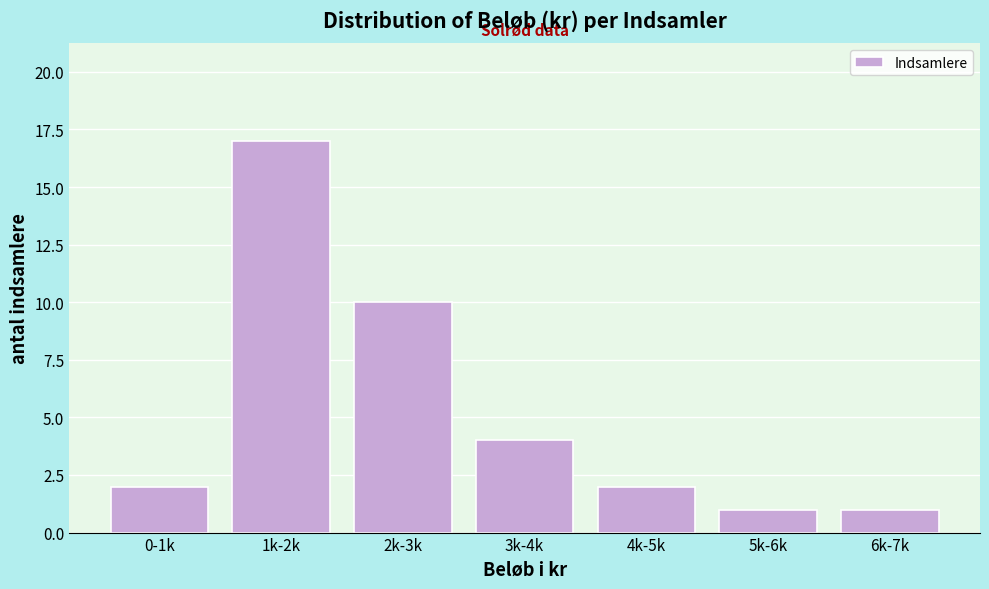

Reading left to right, what are all the values shown in this chart?

0-1k=2	1k-2k=17	2k-3k=10	3k-4k=4	4k-5k=2	5k-6k=1	6k-7k=1